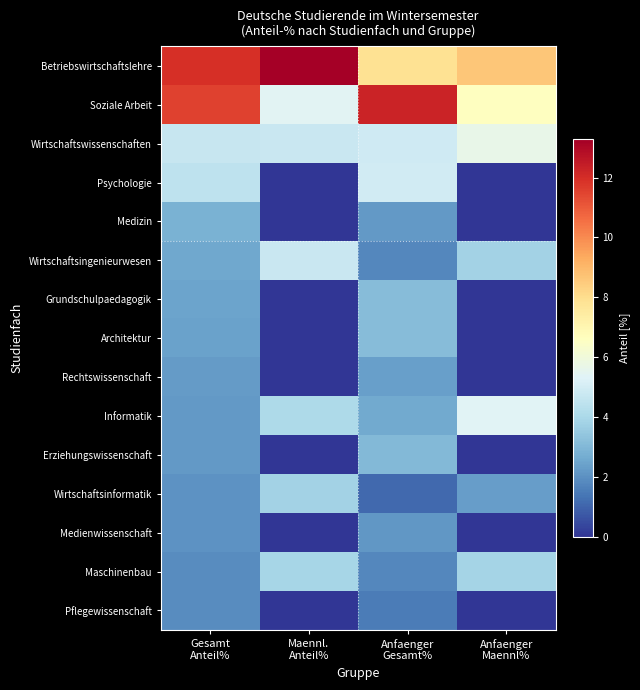

What is the spread (max minus min) of values at Anfaenger
Maennl%?

8.6